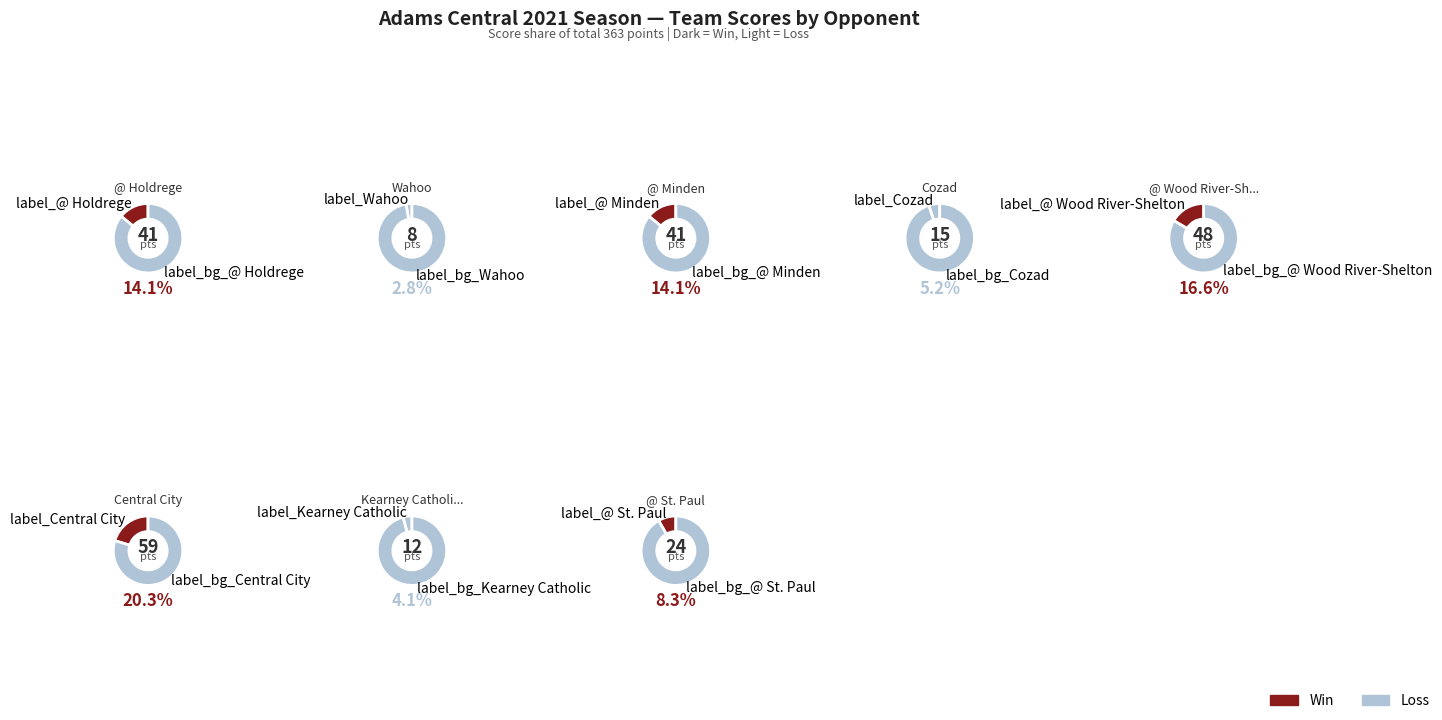

Is it true that @ Wood River-Shelton is 8% of the pie?

False